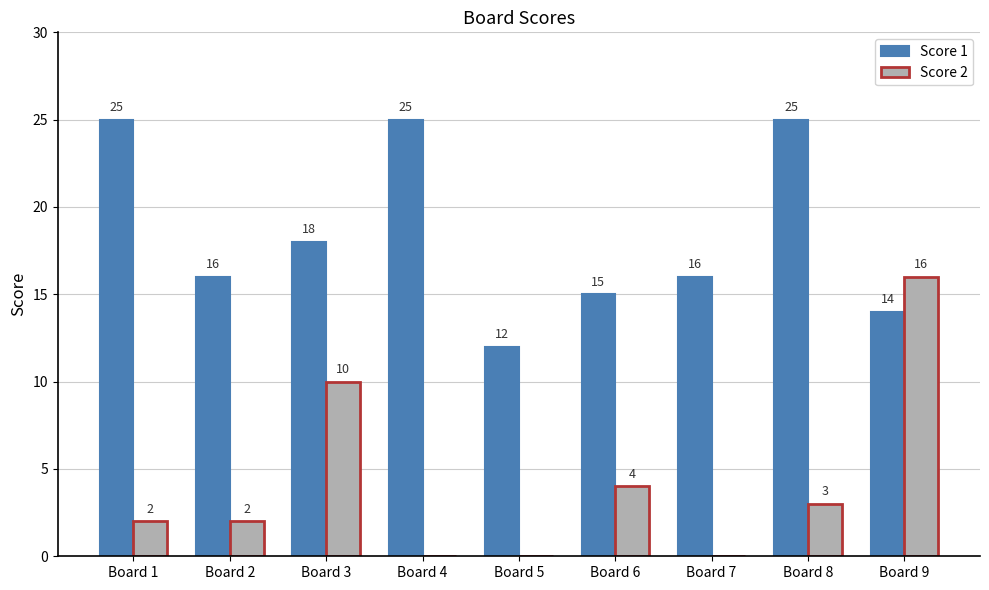

Is the value of Score 1 at Board 5 greater than the value of Score 2 at Board 7?

Yes